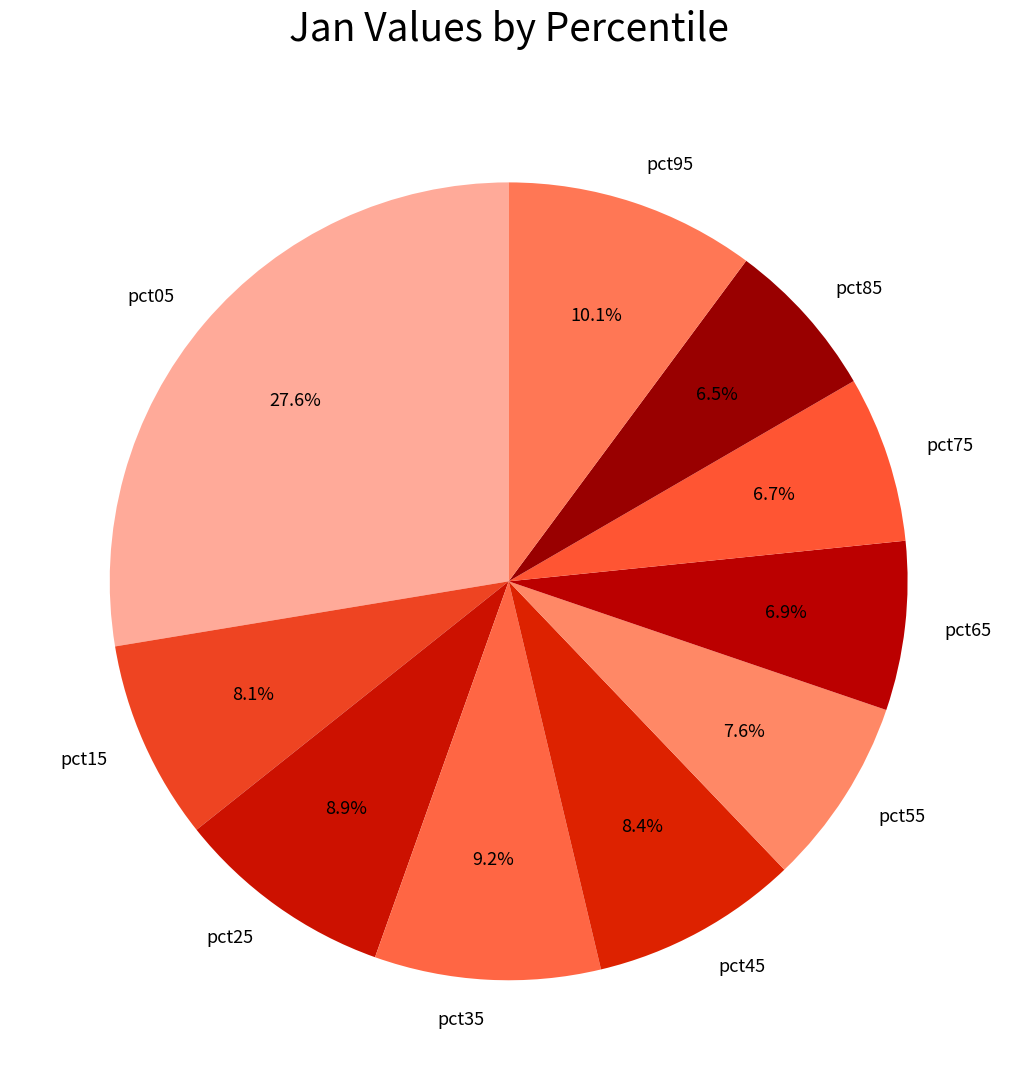

Count the number of slices in the pie.

10